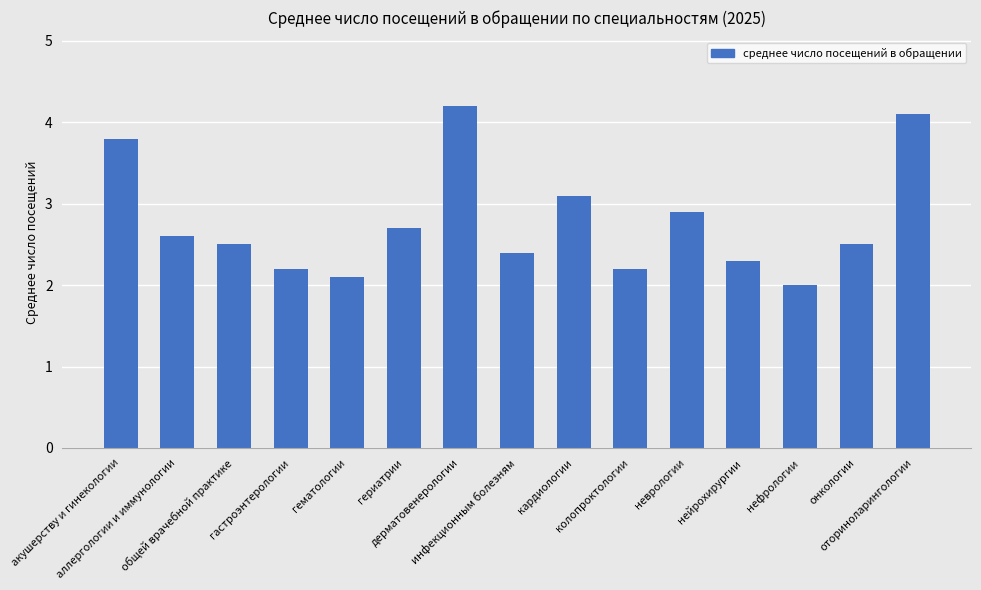

What is the label of the 11th bar from the right?

гематологии